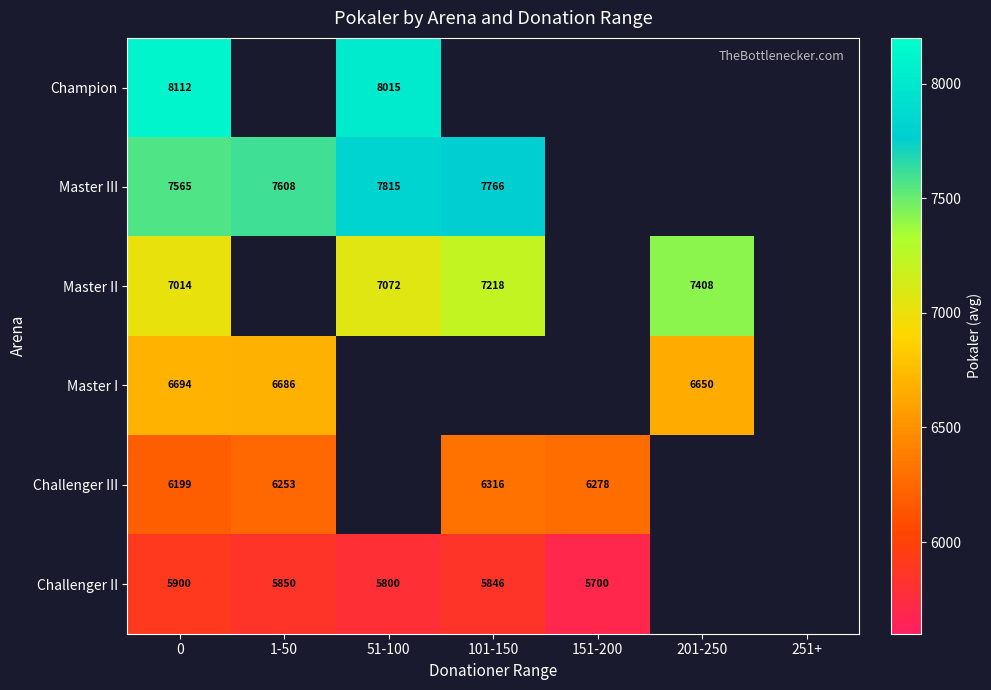

Is it true that Champion equals 4160 at 0?

False